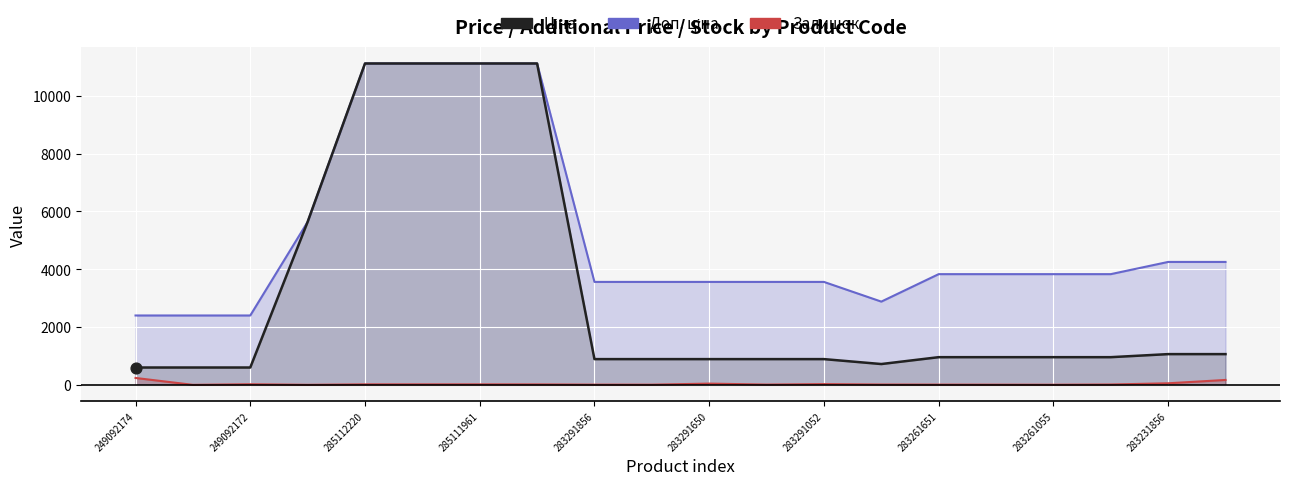

Is the value of Ціна at 17 greater than the value of Доп. ціна at 249092172?

No